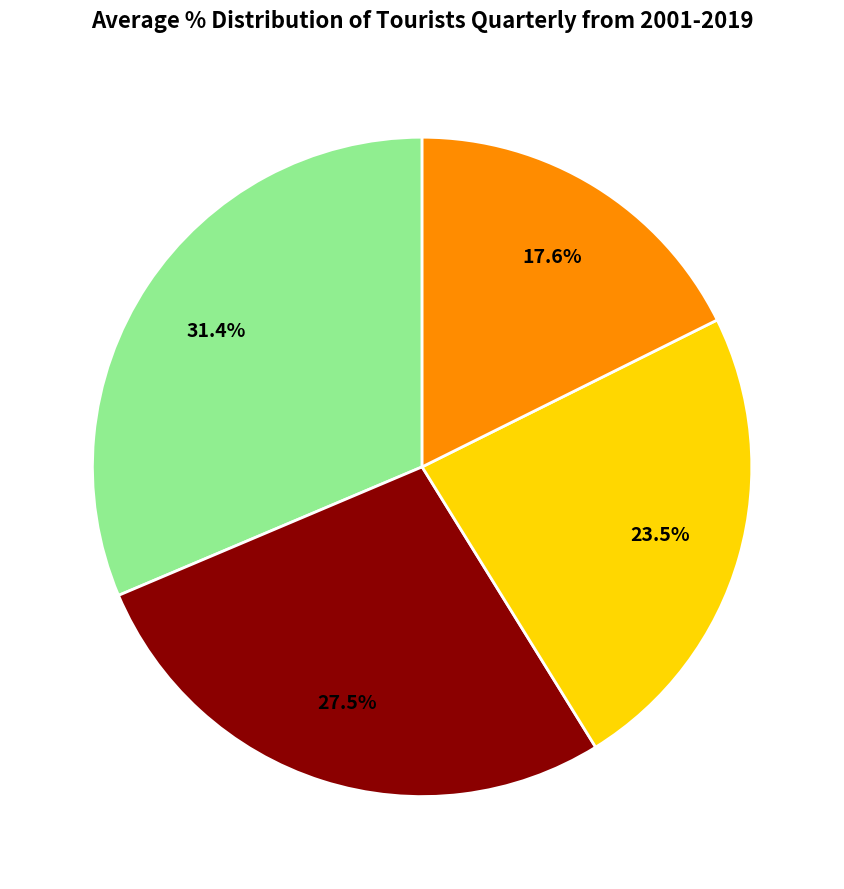

Is there a majority slice in this chart?

No